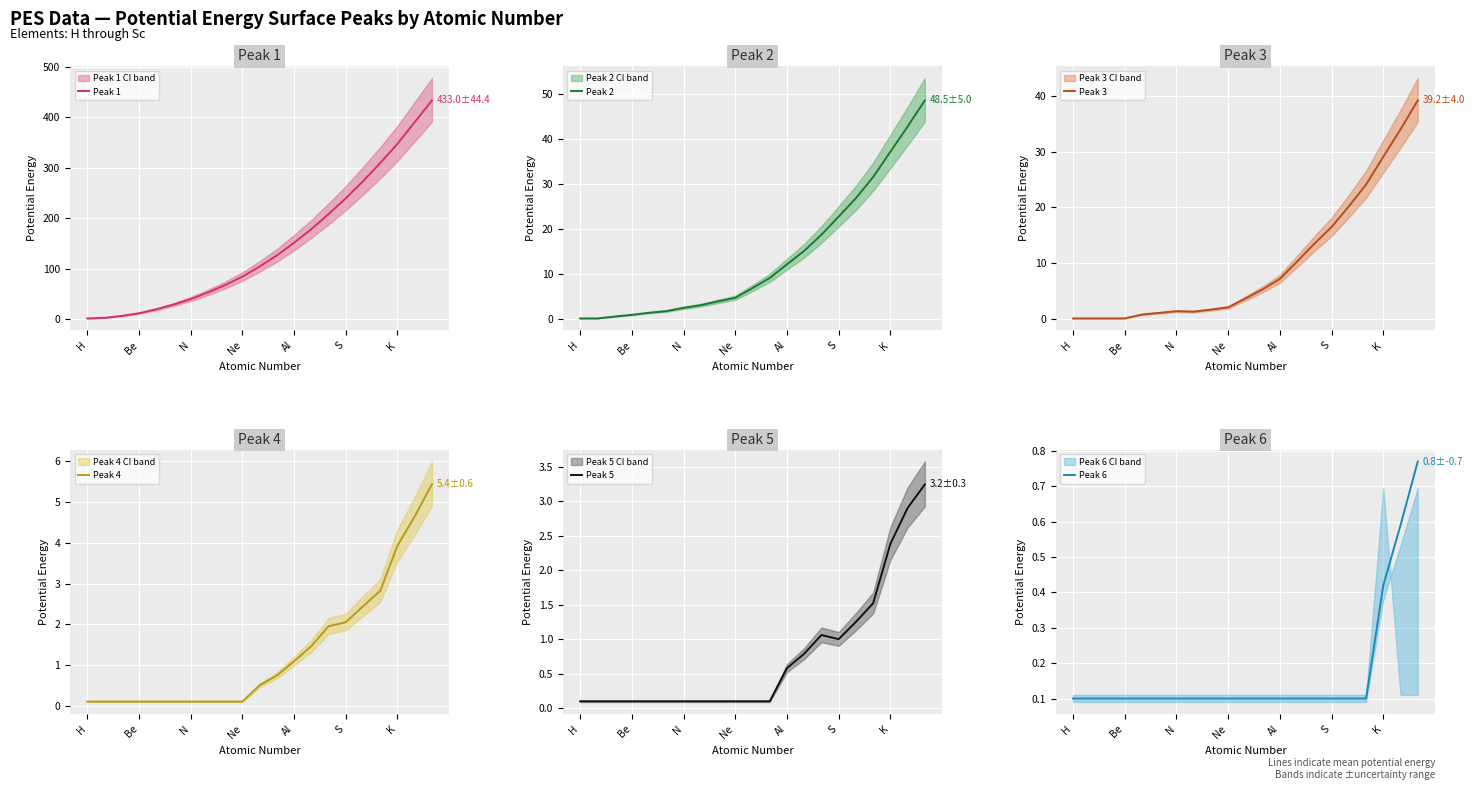

True or false: Peak 2 has more than 1 points higher than both neighbors.

False